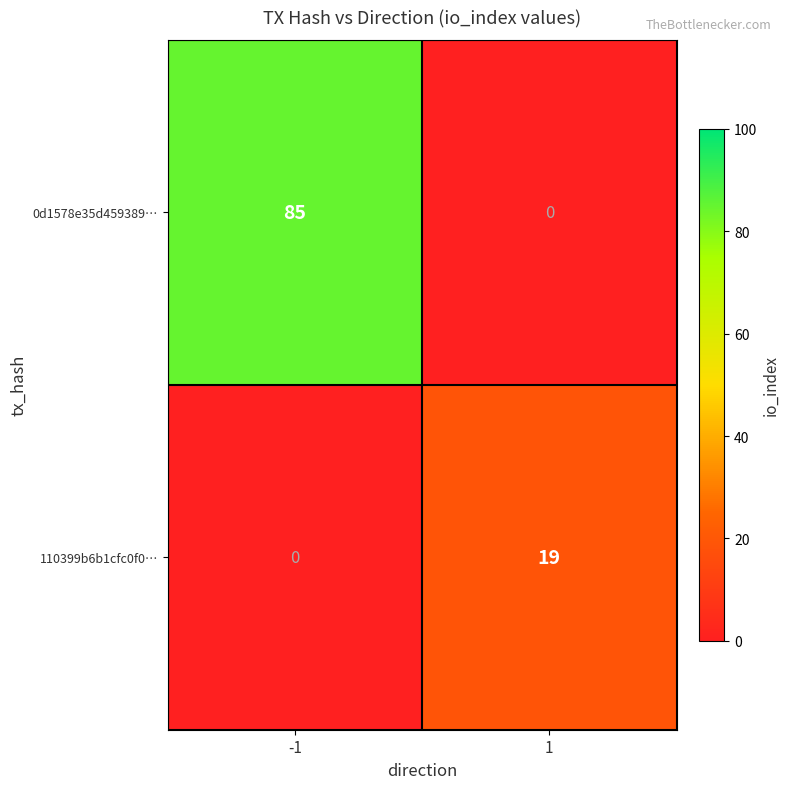

What is the greatest value displayed?

85